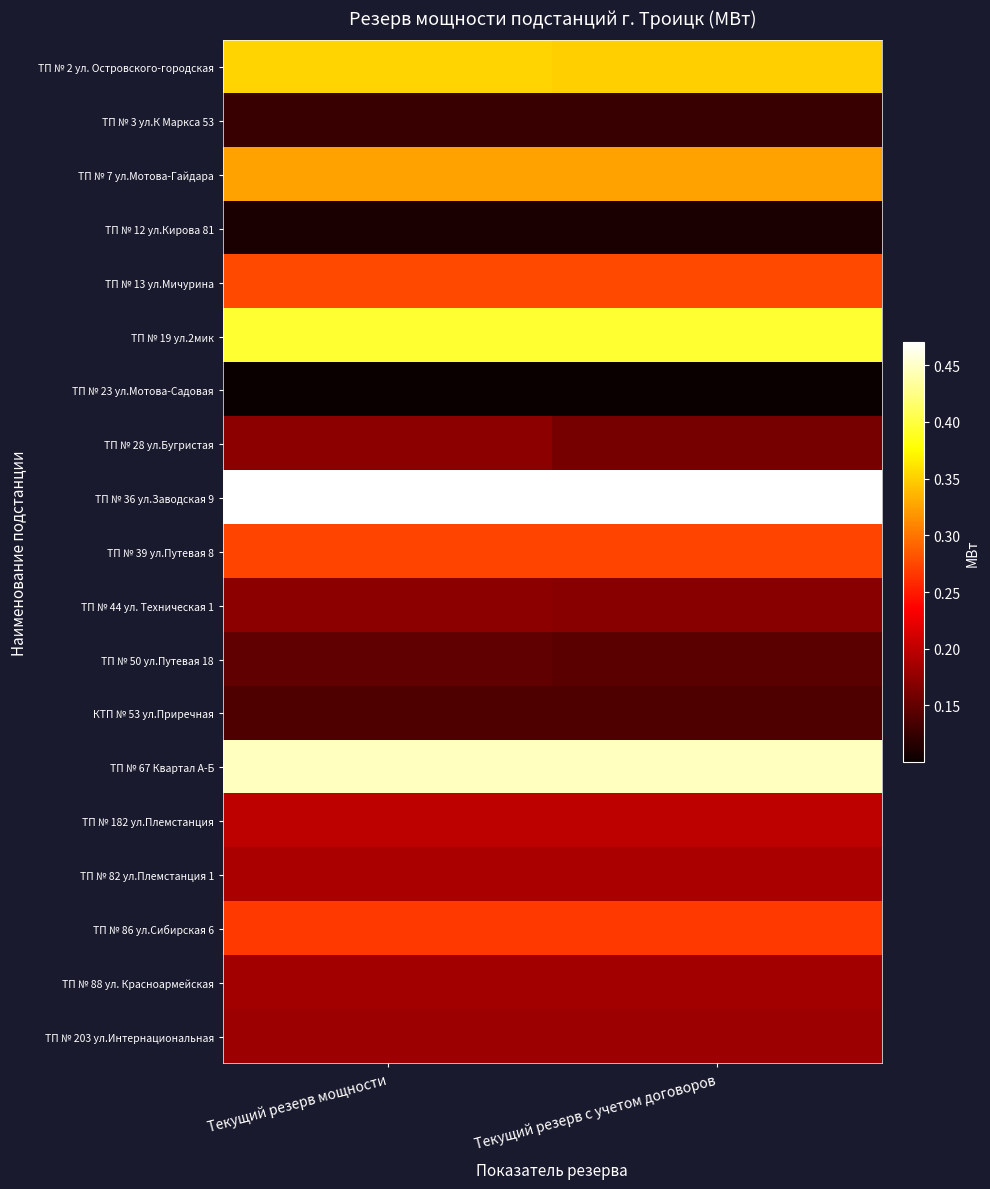

Which series has the largest range (max minus min)?

ТП № 28 ул.Бугристая